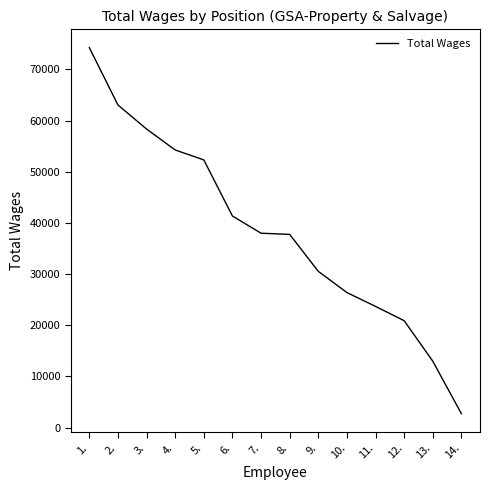

At which category does the chart reach its peak across all series?

1.